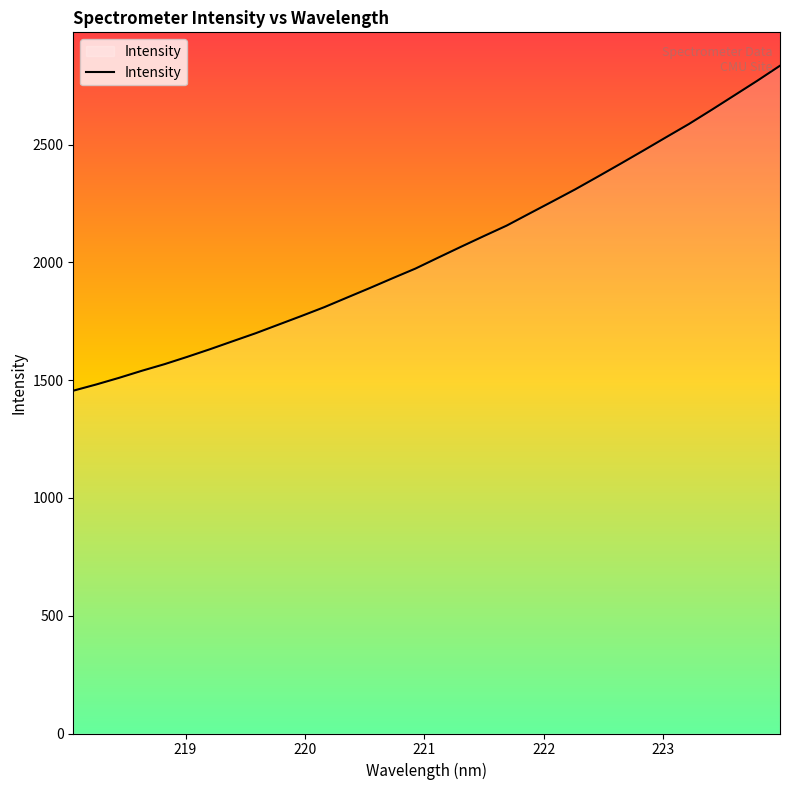

What is the maximum value shown in the chart?

2835.1